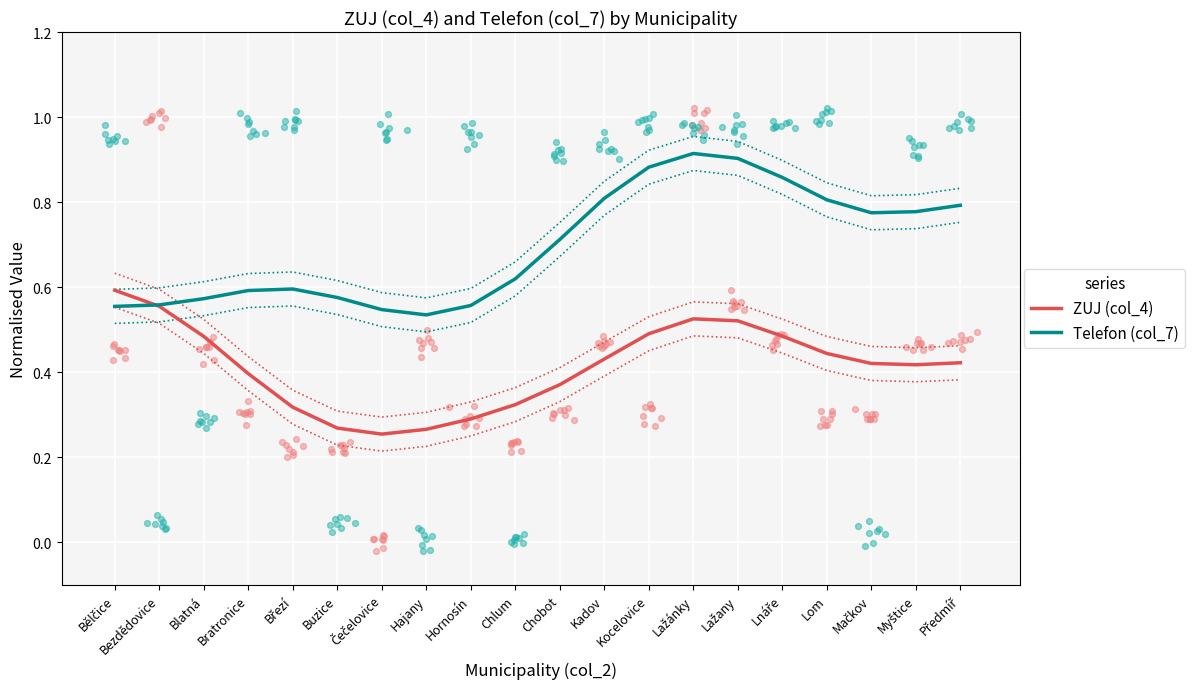

What are all the series names shown in the legend?

ZUJ (col_4), Telefon (col_7)